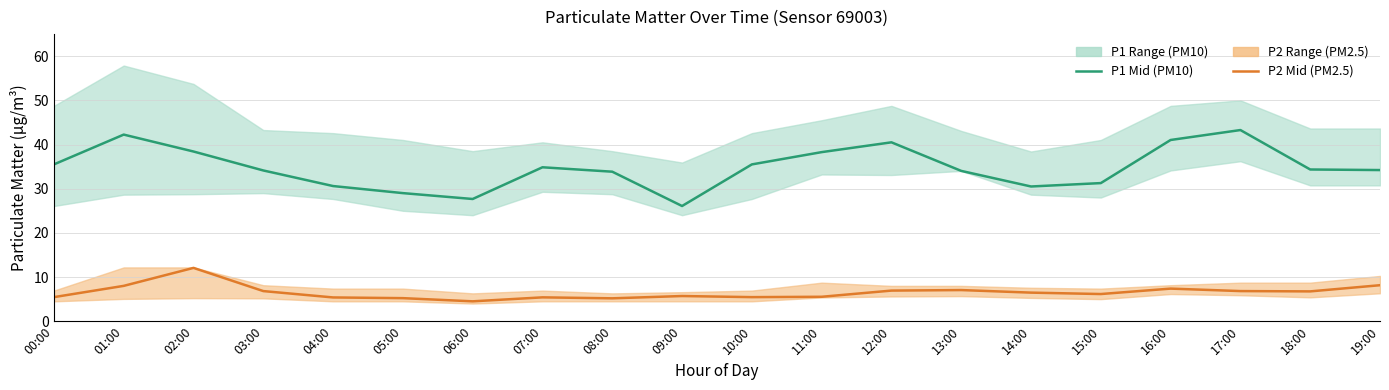

What is the approximate value of P1 Mid (PM10) at 14:00?

30.5